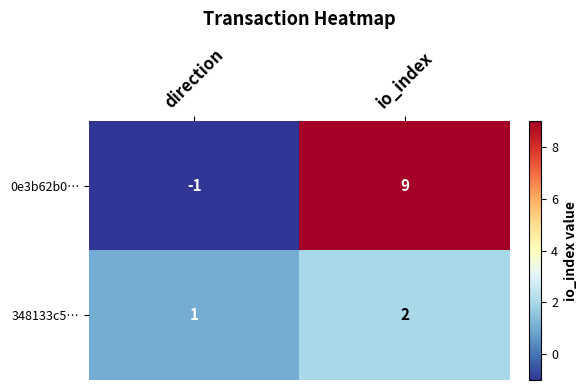

Which series has the largest total across all categories?

0e3b62b0…